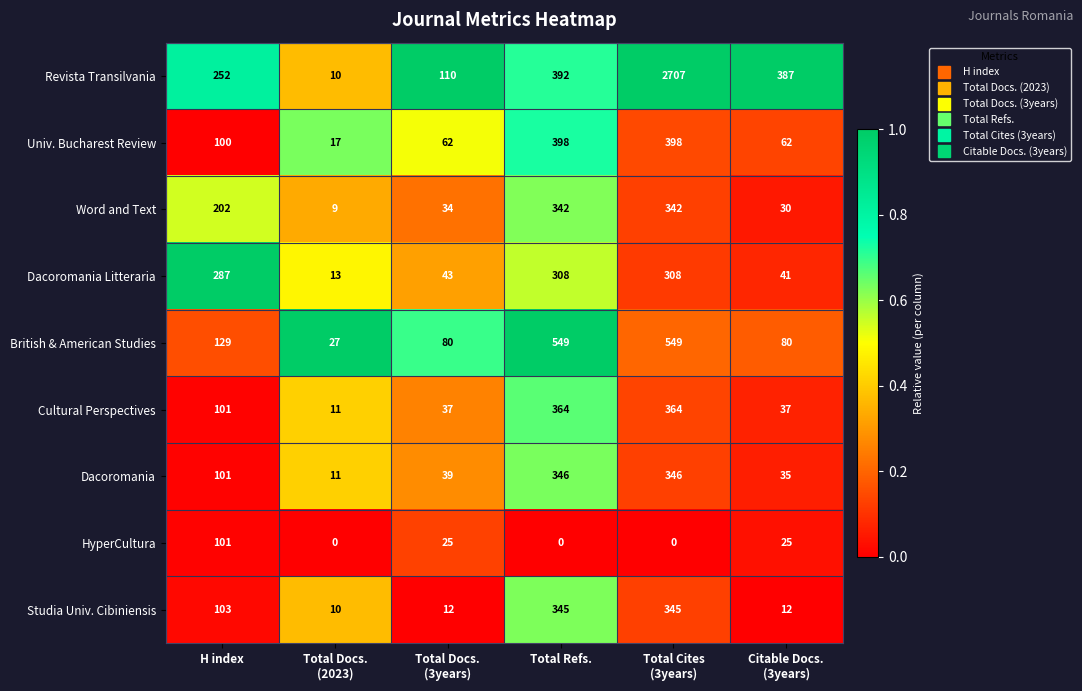

Which series has the largest total across all categories?

Revista Transilvania